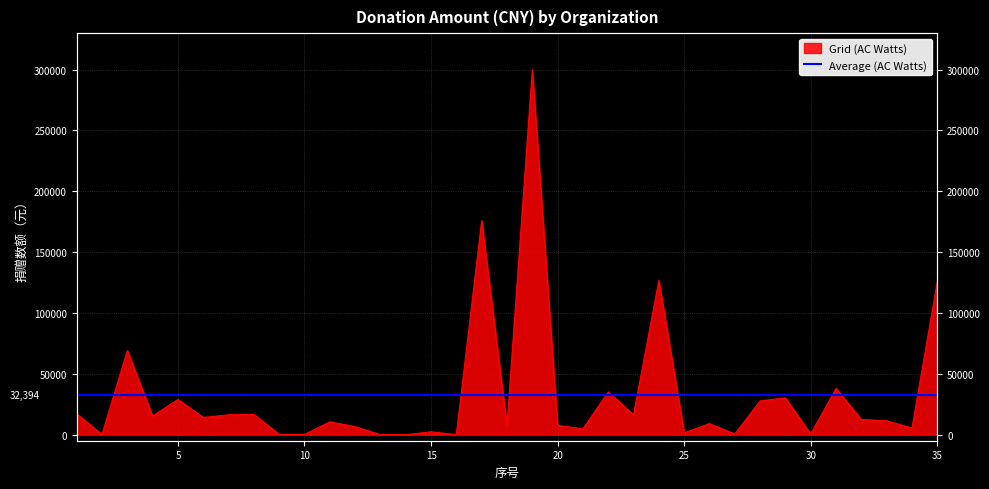

Count the number of values greater than 11400.

17